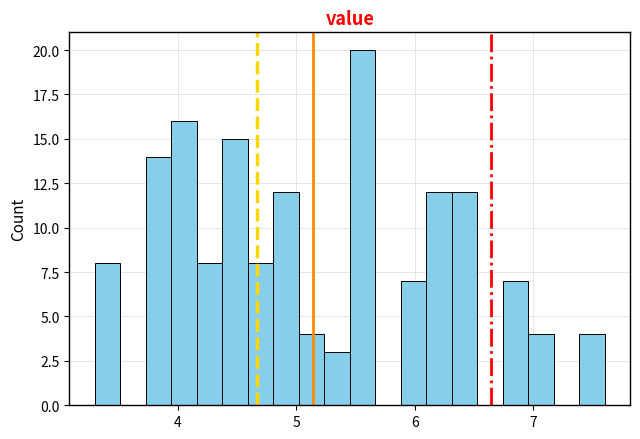

Read against the x-axis, roughly where is the centre of the tallest bar?

5.6